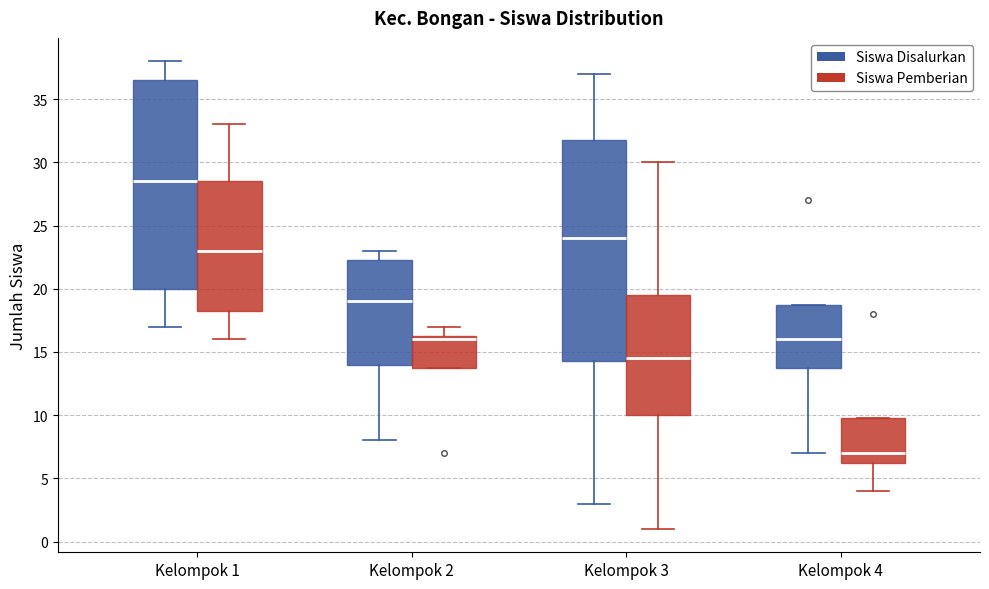

Which box has the lowest median line?

Kelompok 4 (Siswa Pemberian)